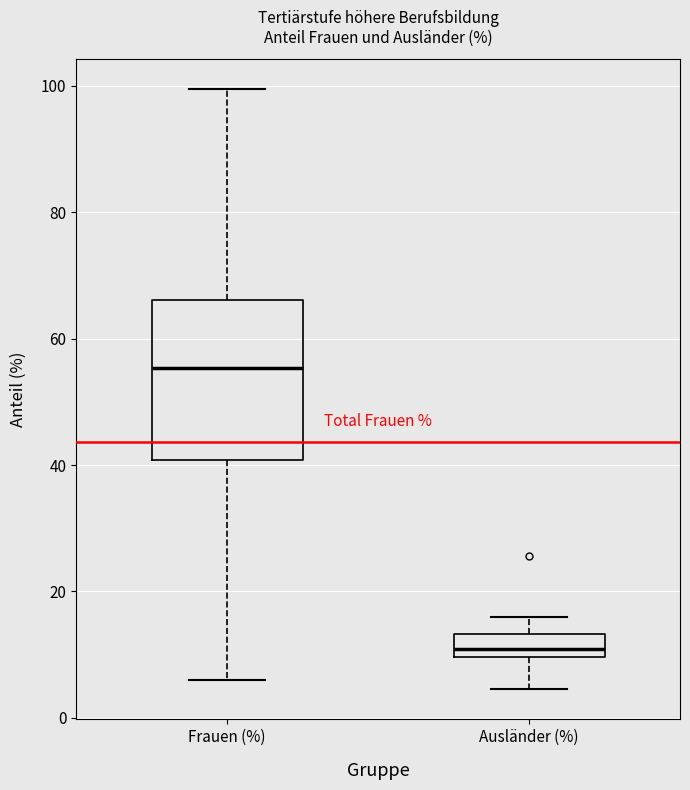

Which box has the lowest median line?

Ausländer (%)